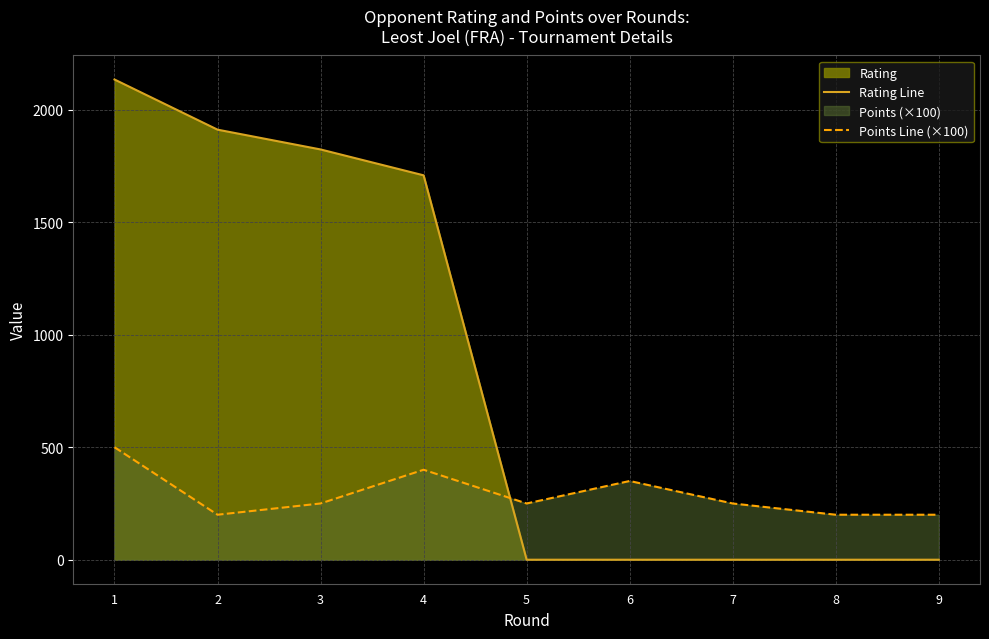

Is it true that Points Line (×100) equals 200 at 2?

True